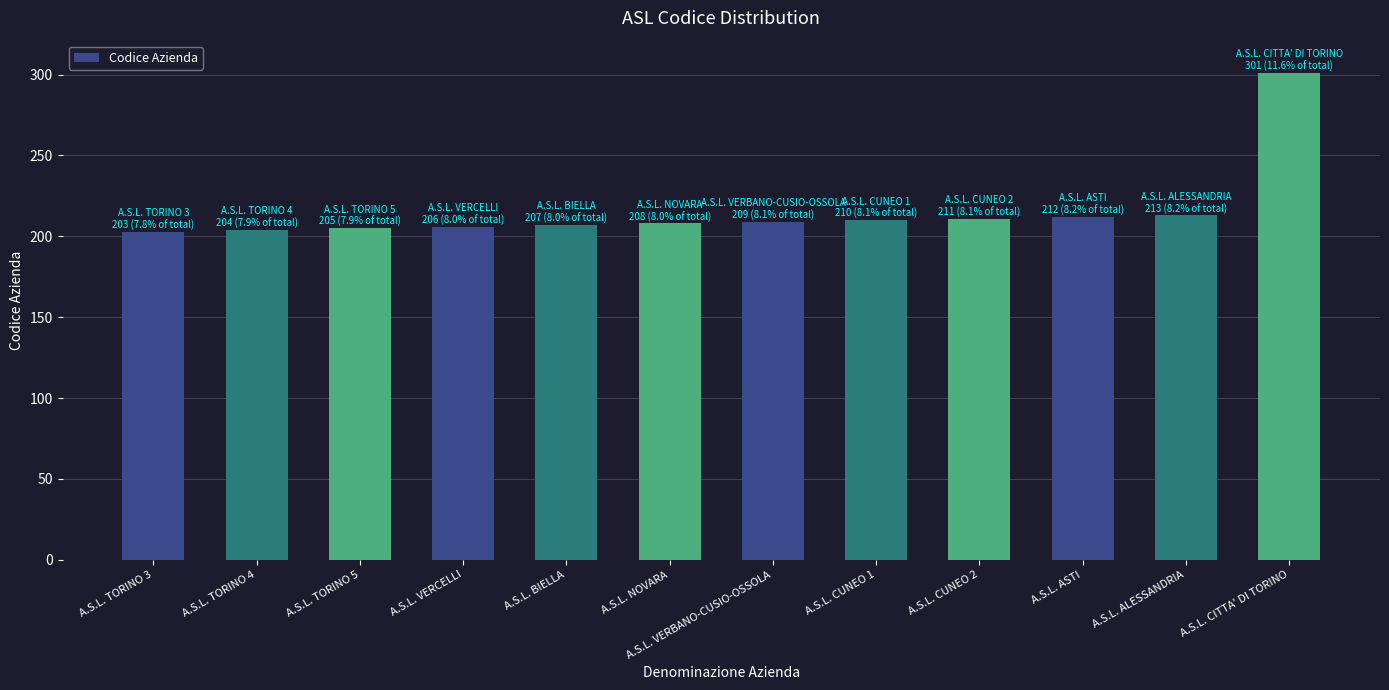

What is the difference between the maximum and minimum values?

98